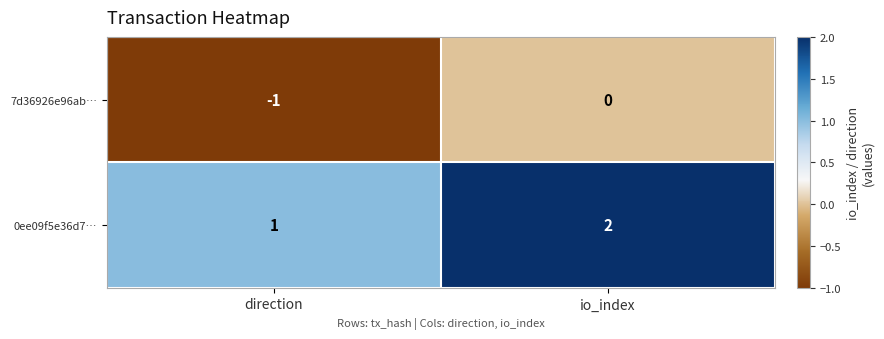

Count the number of data series in this chart.

2